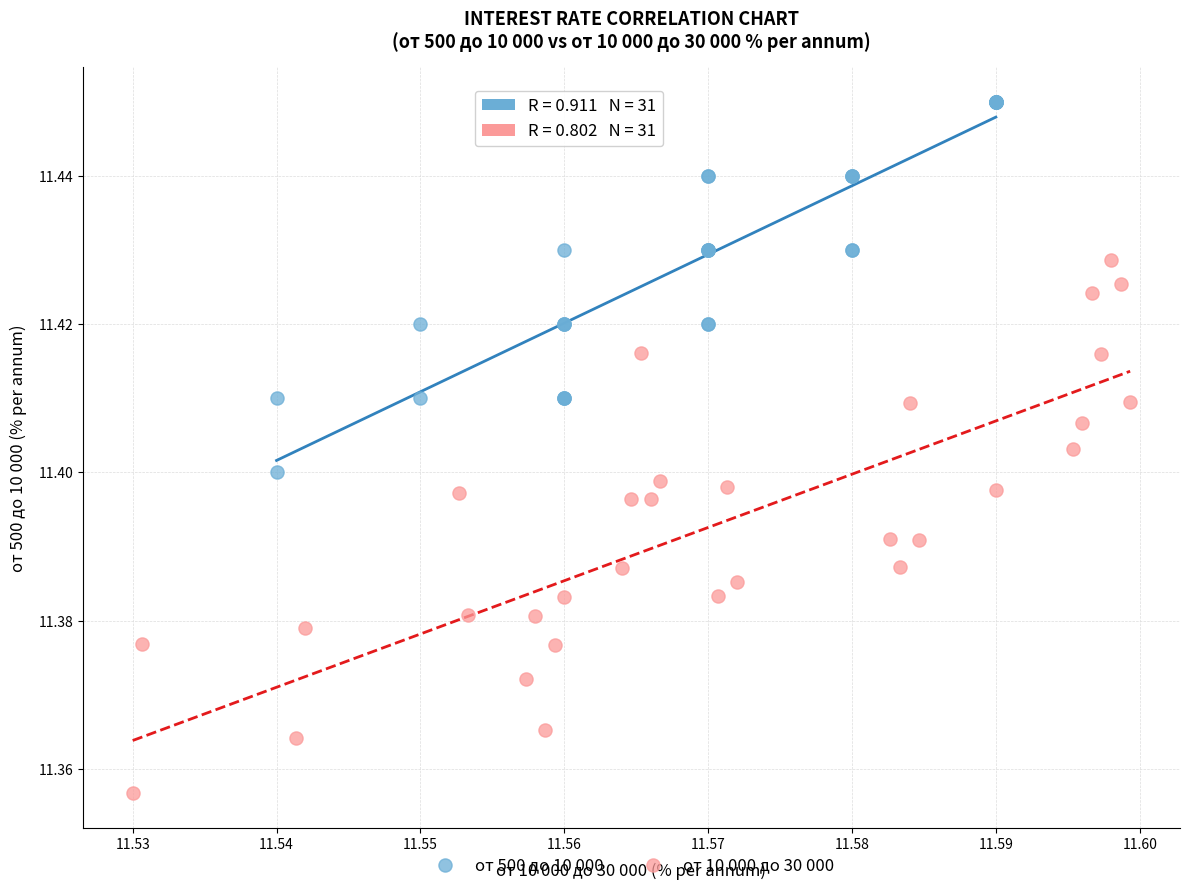

Which series has the largest Y range (max minus min)?

от 10 000 до 30 000